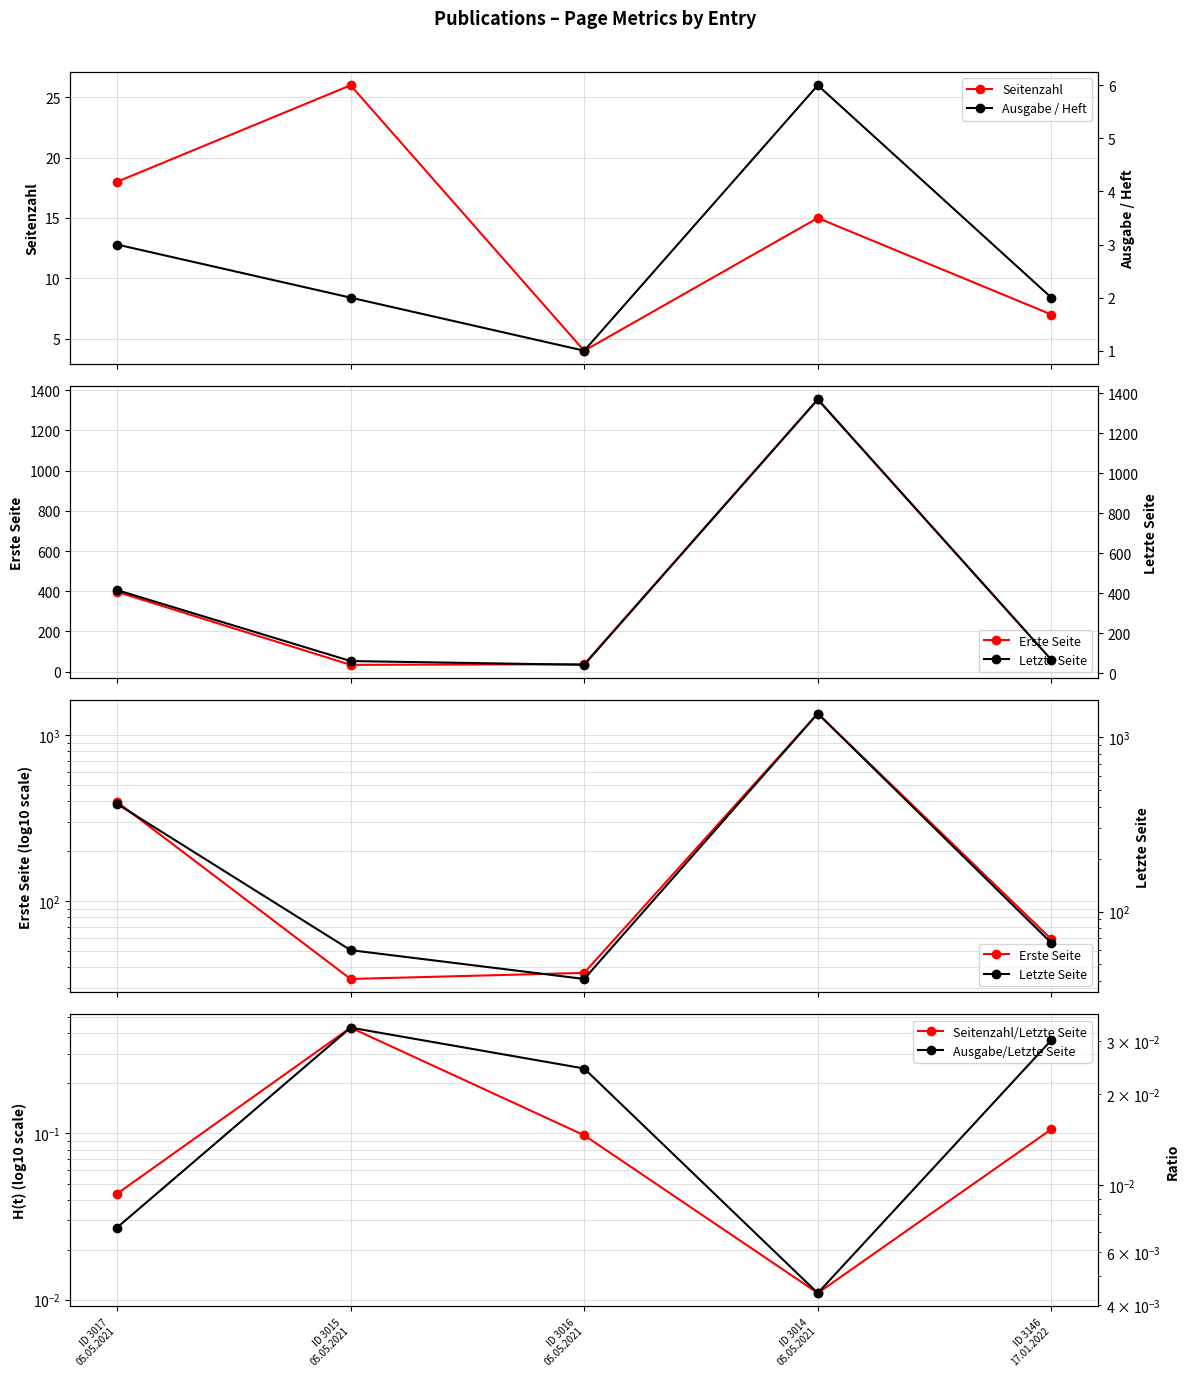

The Seitenzahl/Letzte Seite series shows 0.4 at ID 3015
05.05.2021. True or false?

True